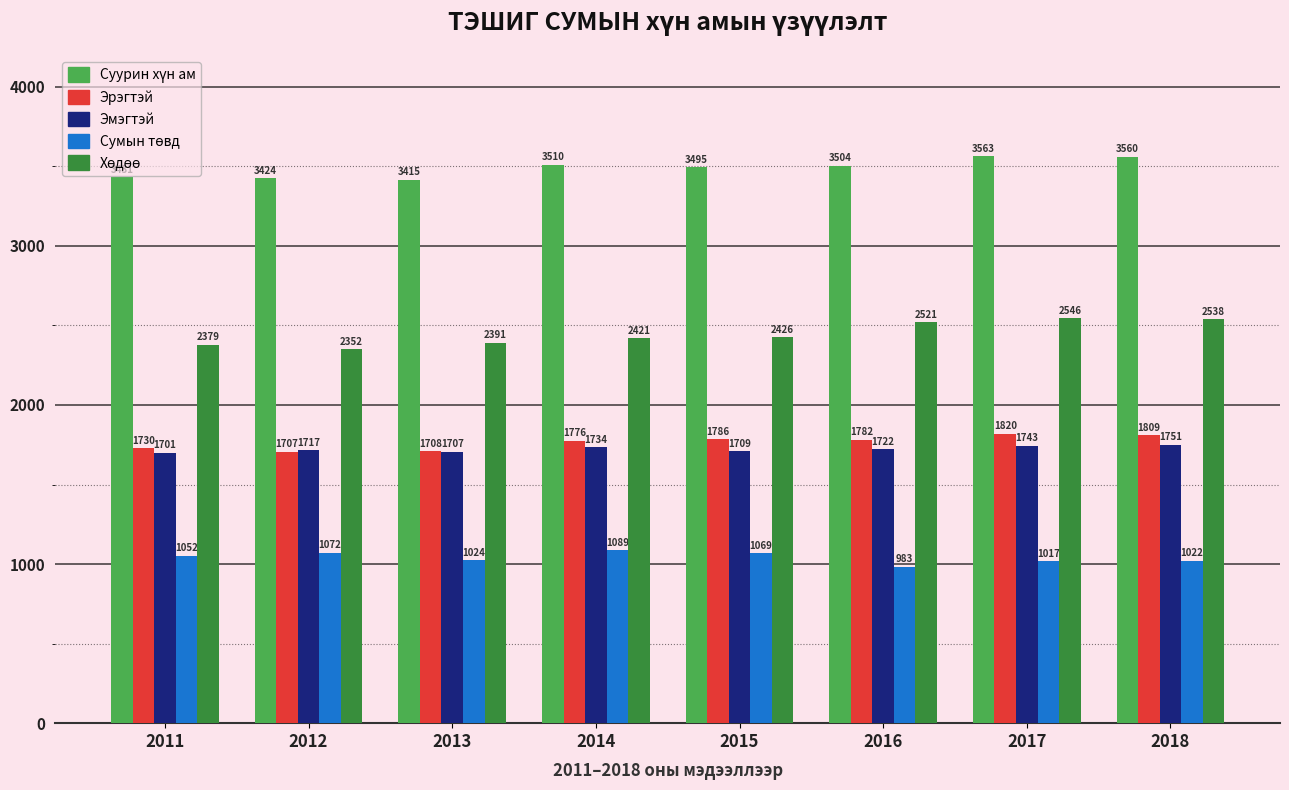

What is the average value of the Эрэгтэй series?

1765